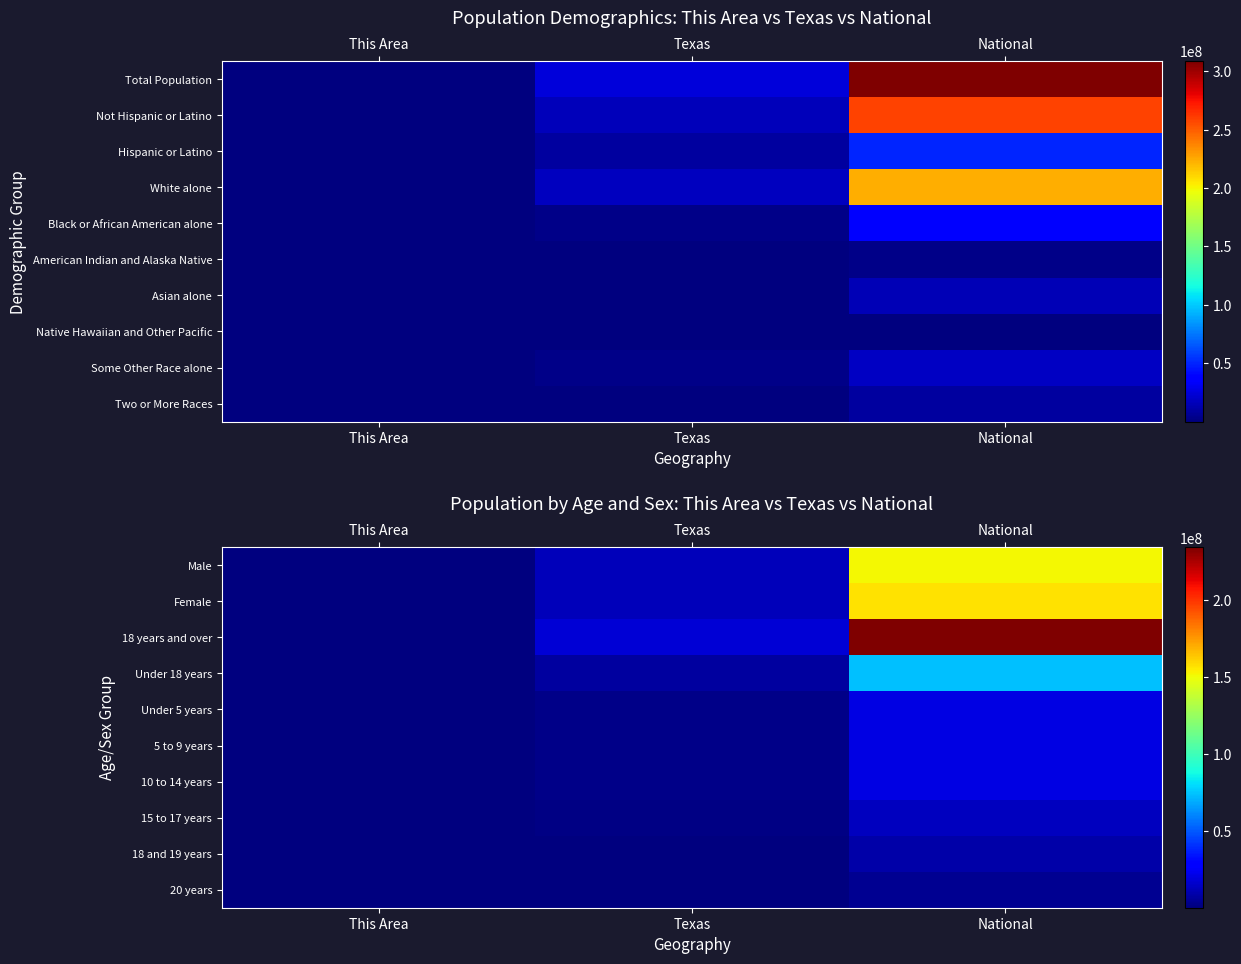

Reading right to left, what are all the values shown in this chart?

Male: National=151781326	Texas=12472280	This Area=13939
Female: National=156964212	Texas=12673281	This Area=14077
18 years and over: National=234564071	Texas=18279737	This Area=18563
Under 18 years: National=74181467	Texas=6865824	This Area=9453
Under 5 years: National=20201362	Texas=1928473	This Area=2879
5 to 9 years: National=20348657	Texas=1928234	This Area=2824
10 to 14 years: National=20677194	Texas=1881883	This Area=2533
15 to 17 years: National=12954254	Texas=1127234	This Area=1217
18 and 19 years: National=9086089	Texas=755890	This Area=608
20 years: National=4519129	Texas=369040	This Area=274